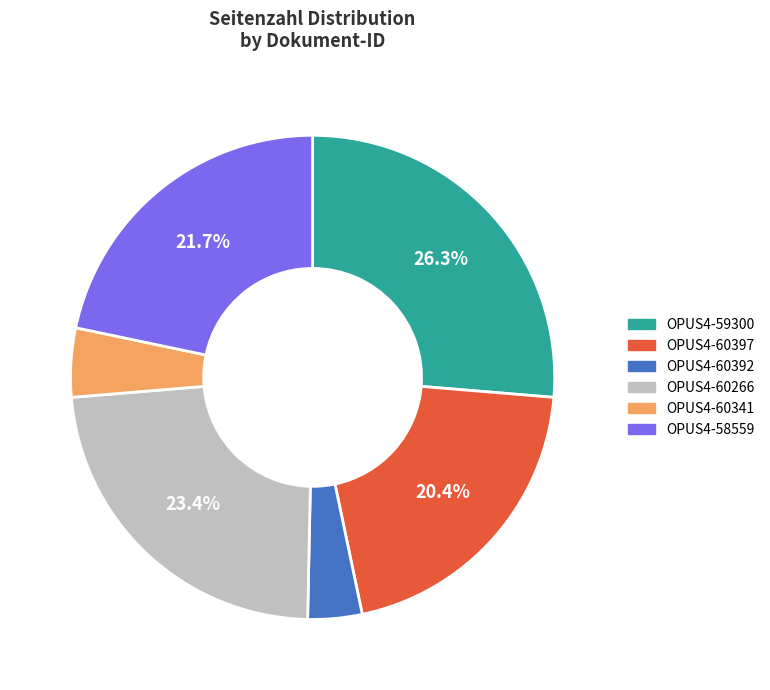

Rank the categories by value from lowest to highest.

OPUS4-60392, OPUS4-60341, OPUS4-60397, OPUS4-58559, OPUS4-60266, OPUS4-59300